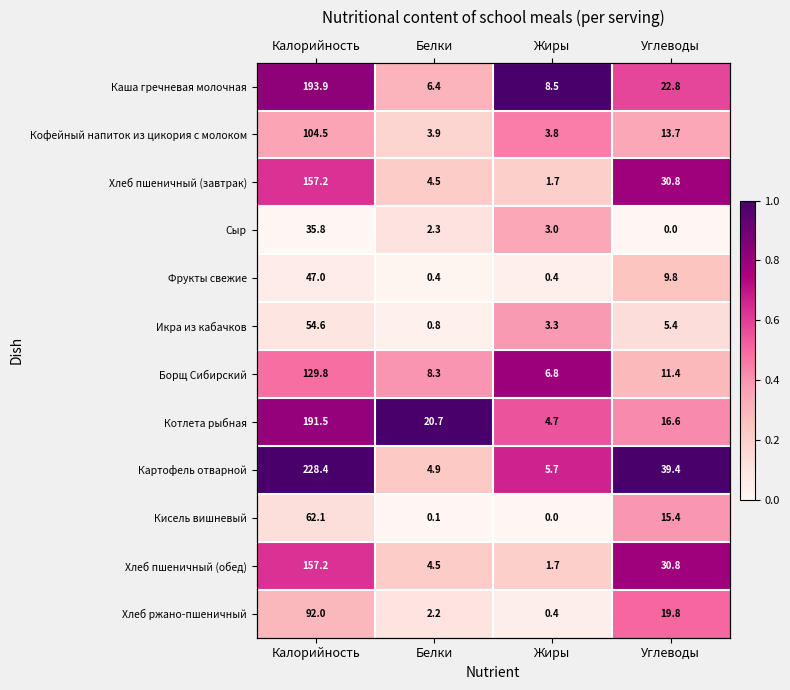

Rank the categories by Хлеб пшеничный (завтрак) value from lowest to highest.

Жиры, Белки, Калорийность, Углеводы